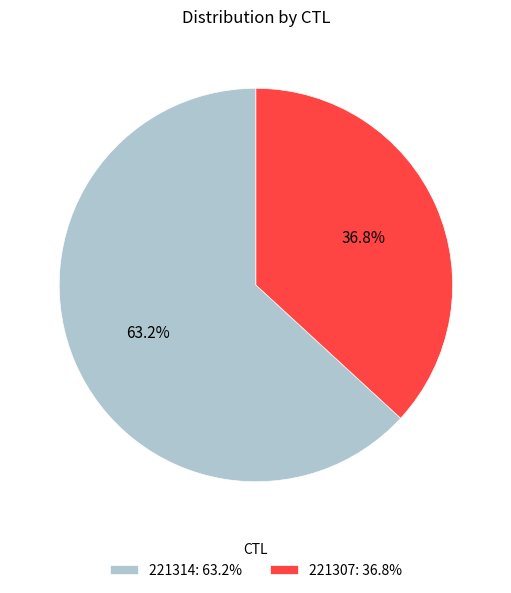

Count the number of slices in the pie.

2